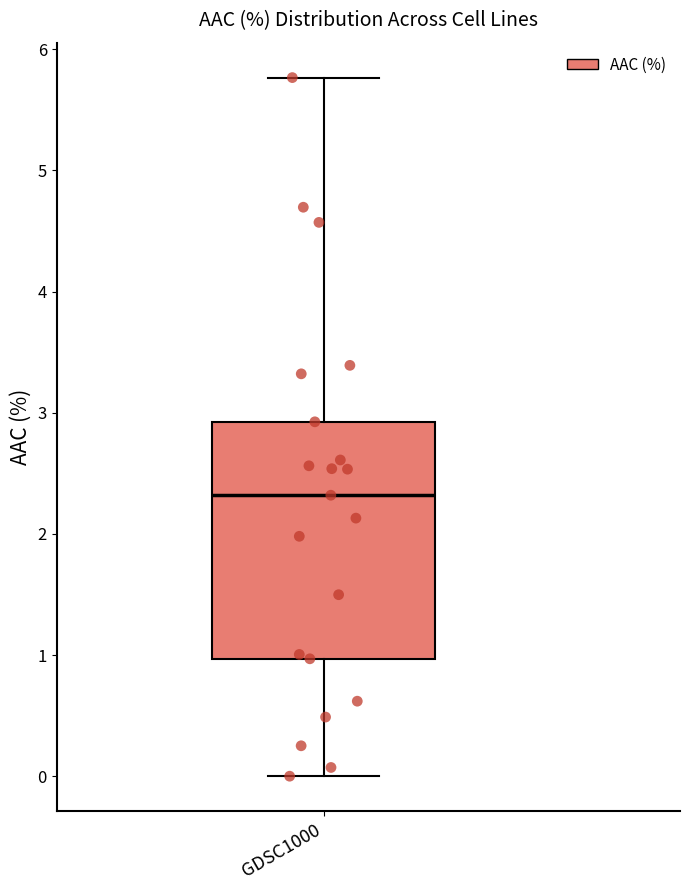

Where does the median line of the box for GDSC1000 sit on the y-axis? The values are not printed on the chart, so give them approximately, as read against the axis.

2.3